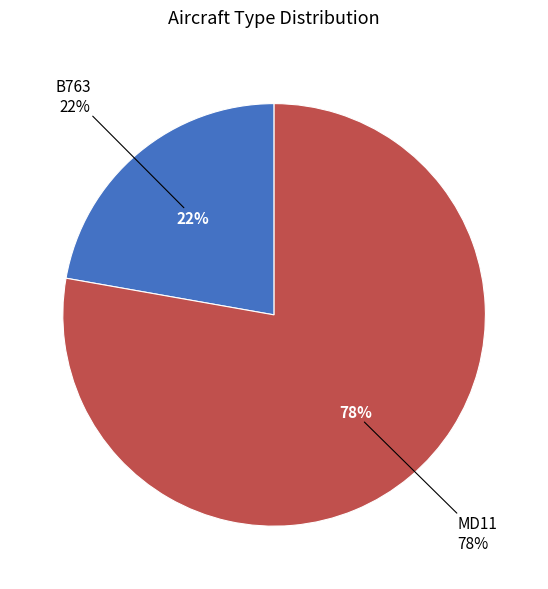

Which has a higher value, MD11 or B763?

MD11